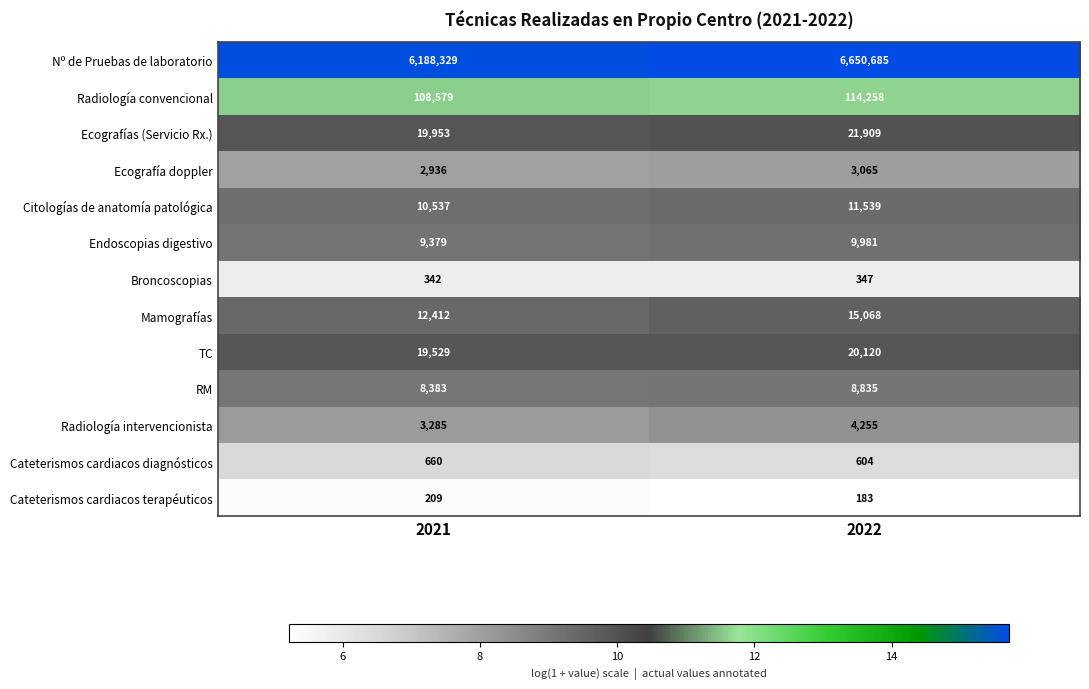

What is the difference between the Radiología convencional values at 2022 and 2021?

5679